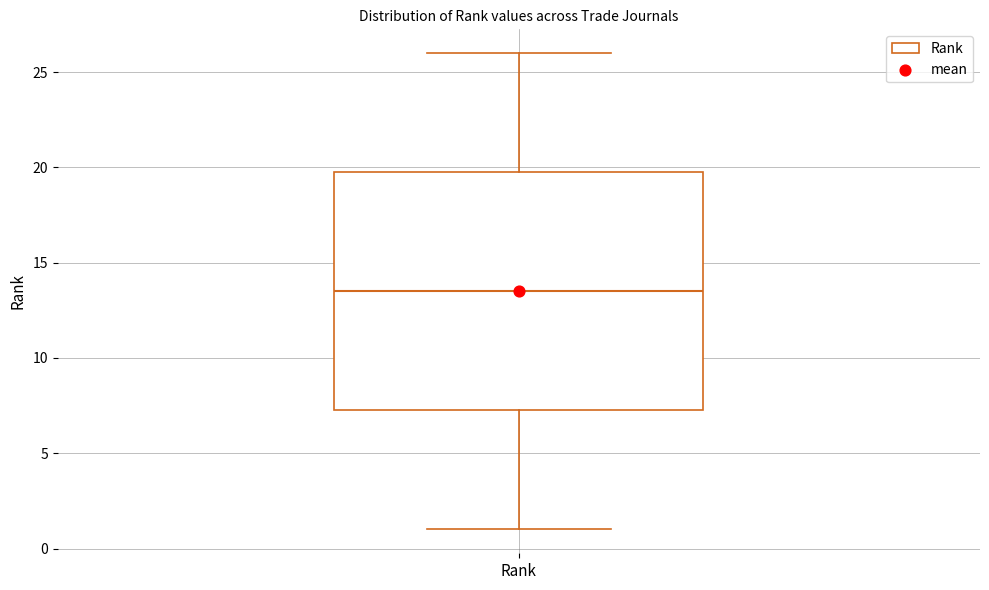

Where does the lower whisker of the box for Rank end on the y-axis? The values are not printed on the chart, so give them approximately, as read against the axis.

1.0